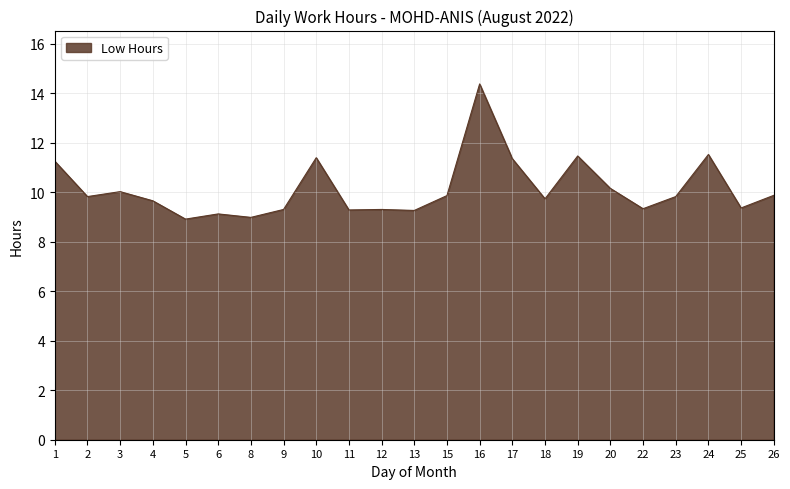

How many lines are shown in the chart?

1